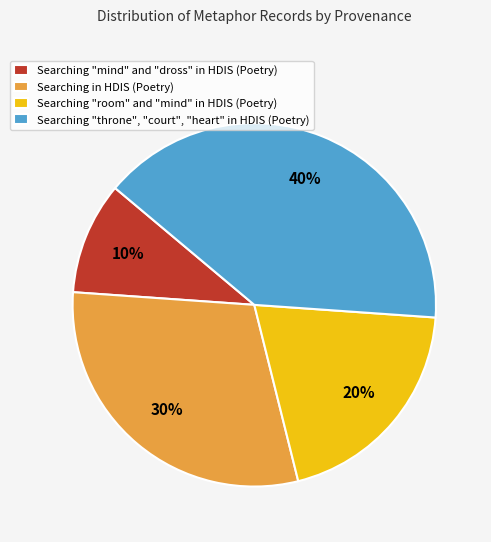

How many slices are in this pie chart?

4